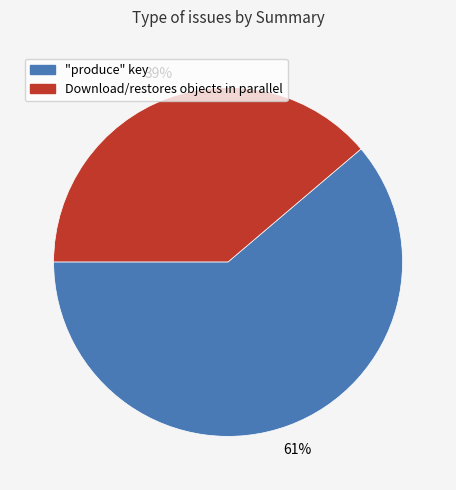

What is the ratio of the value at "produce" key to the value at Download/restores objects in parallel?

1.6